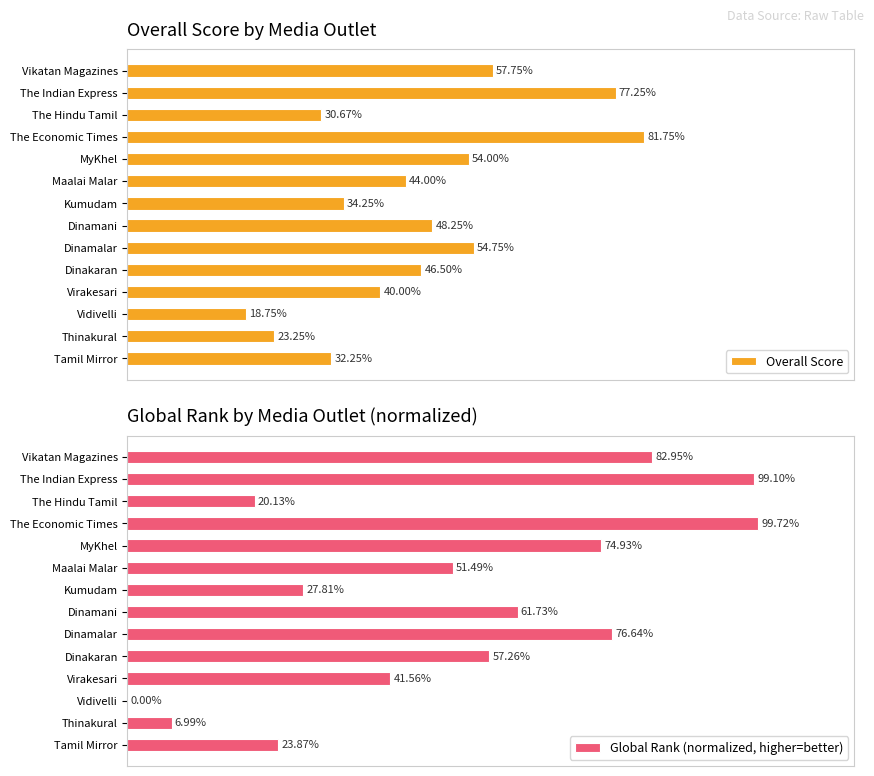

What are all the series names shown in the legend?

Overall Score, Global Rank (normalized, higher=better)